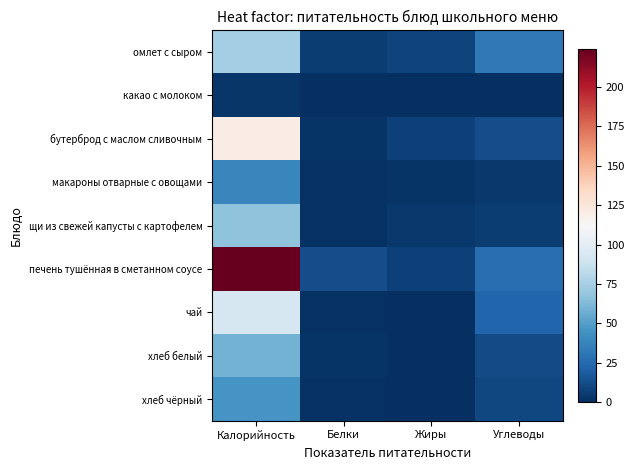

Which series has the largest total across all categories?

печень тушённая в сметанном соусе